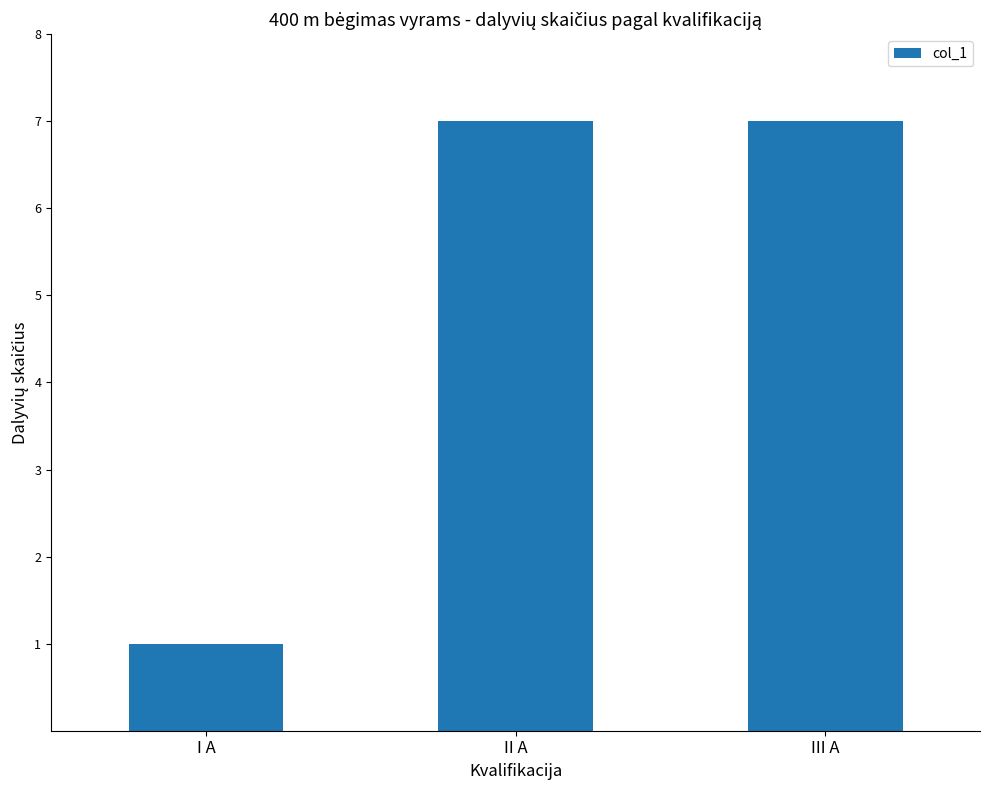

What is the value of the 3rd bar from the left?

7